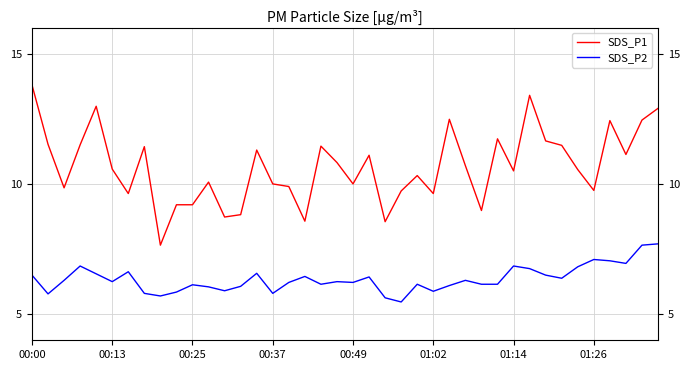

True or false: SDS_P1 and SDS_P2 cross at least once.

False